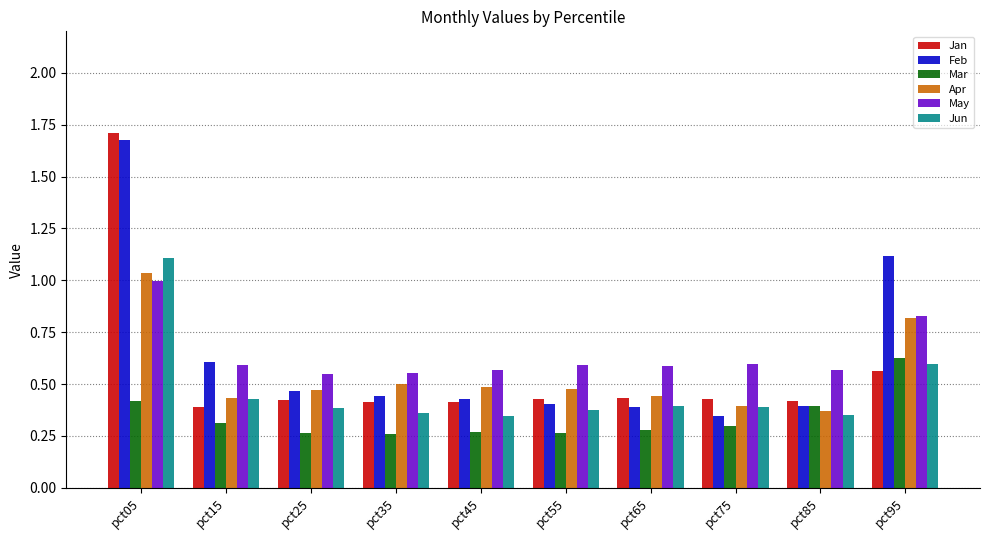

The value of Feb at pct95 is 1.8. True or false?

False